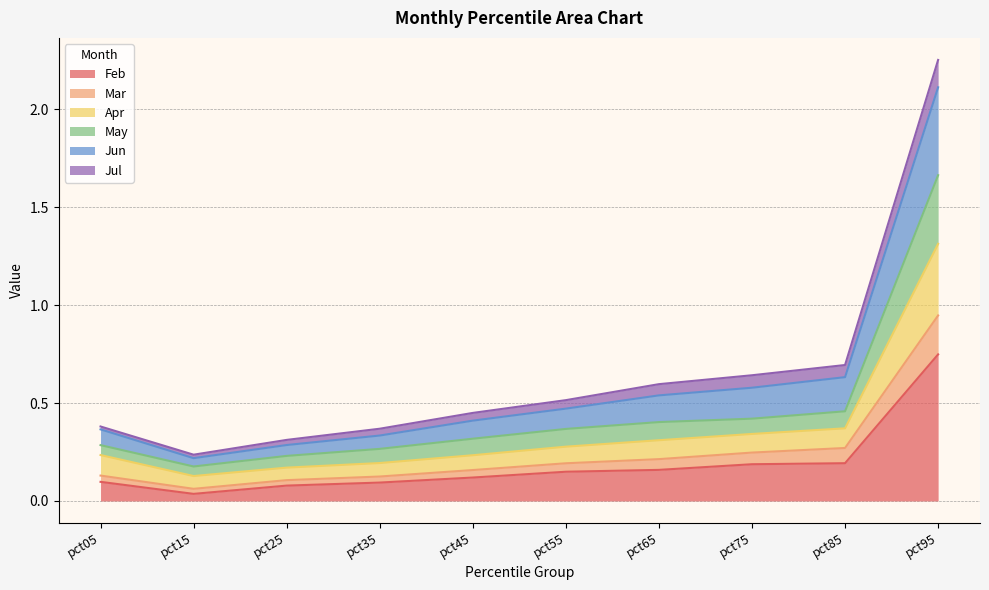

At which category is the sum across all series the highest?

pct95